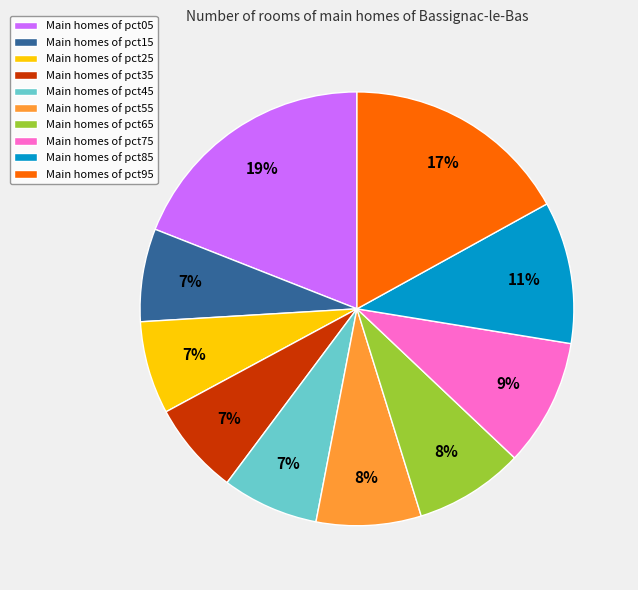

True or false: Main homes of pct35 accounts for 7% of the total.

True